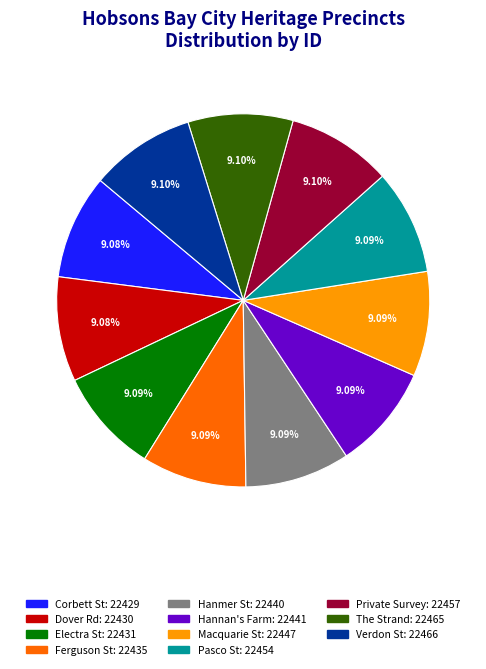

Does any single category account for the majority?

No